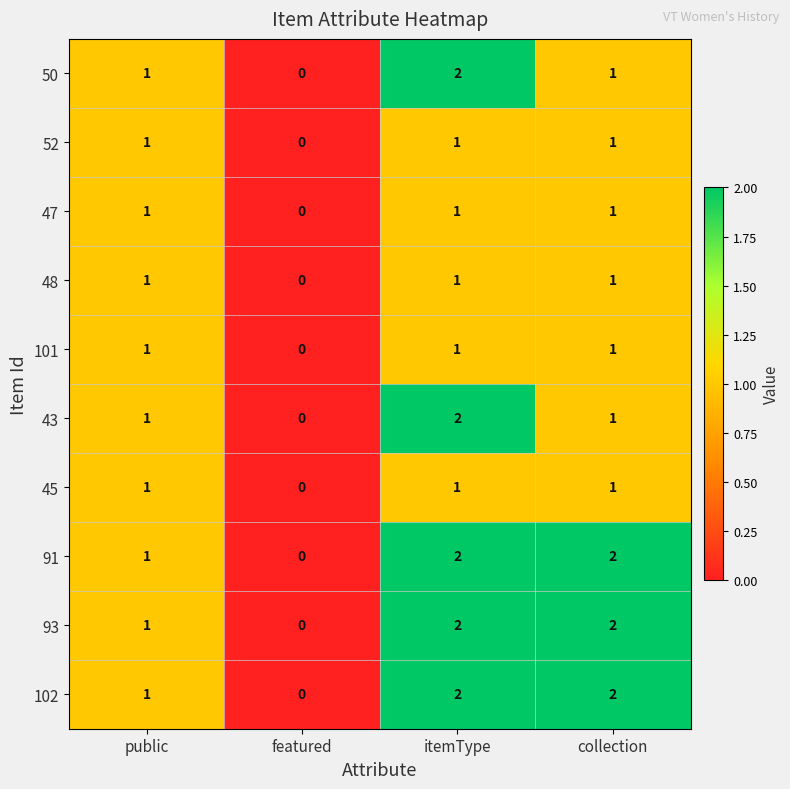

What is the sum of all 101 values?

3